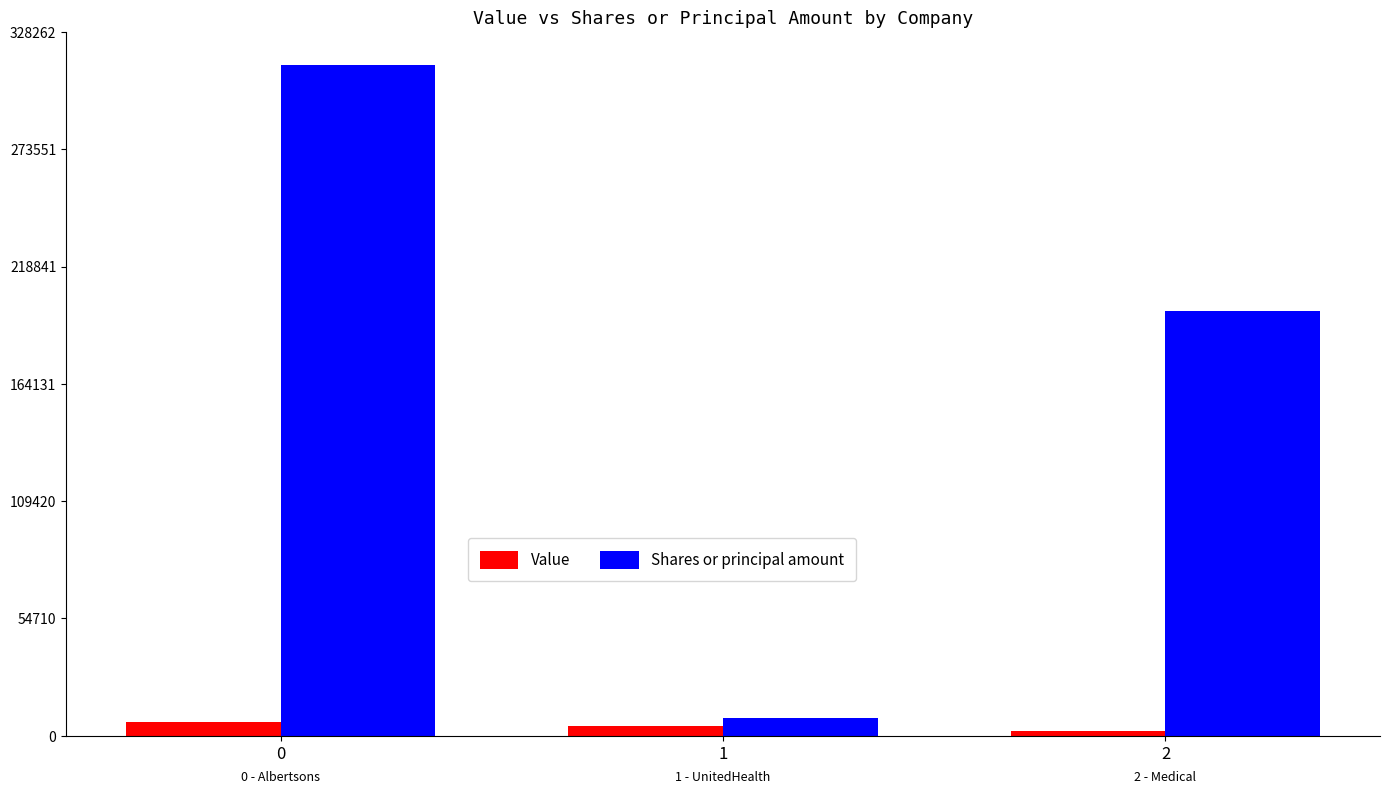

The Shares or principal amount series shows 198320 at 2. True or false?

True